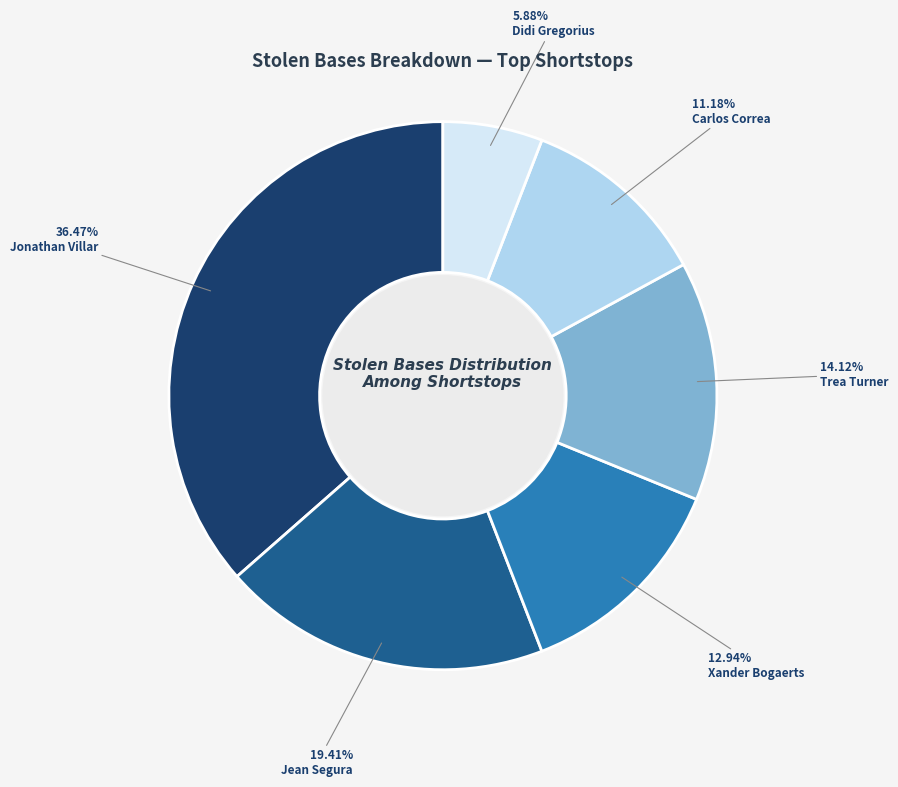

Do Jean Segura and Xander Bogaerts together represent more than half of the pie?

No